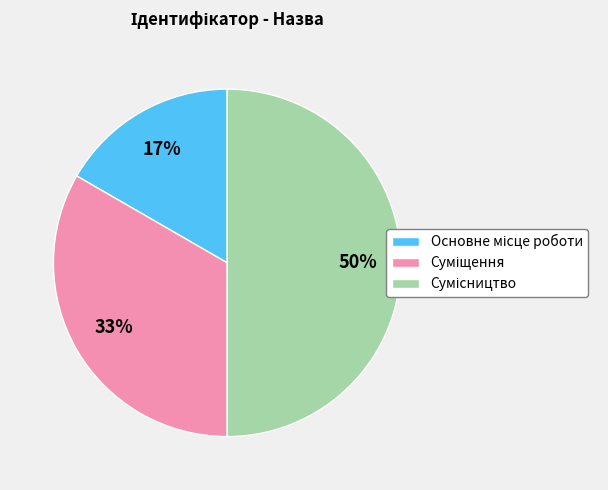

To the nearest percent, what is the average slice percentage?

33%